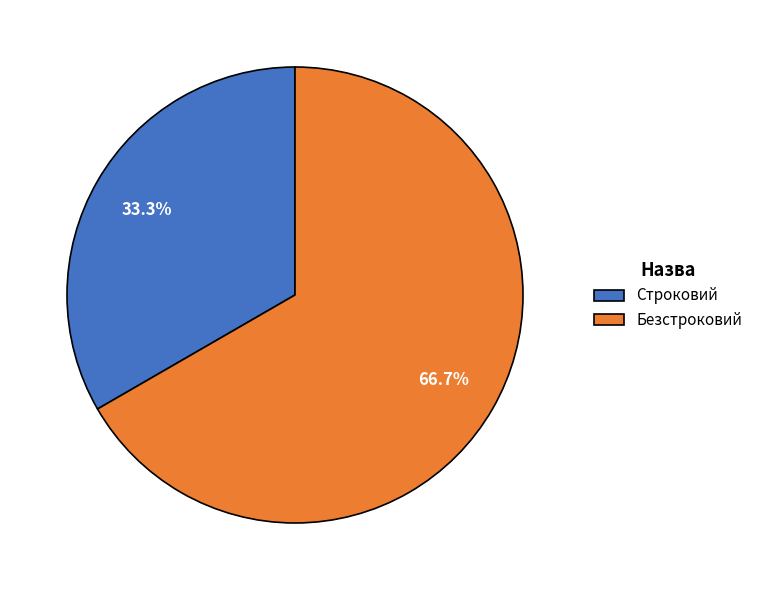

True or false: Строковий accounts for 33% of the total.

True